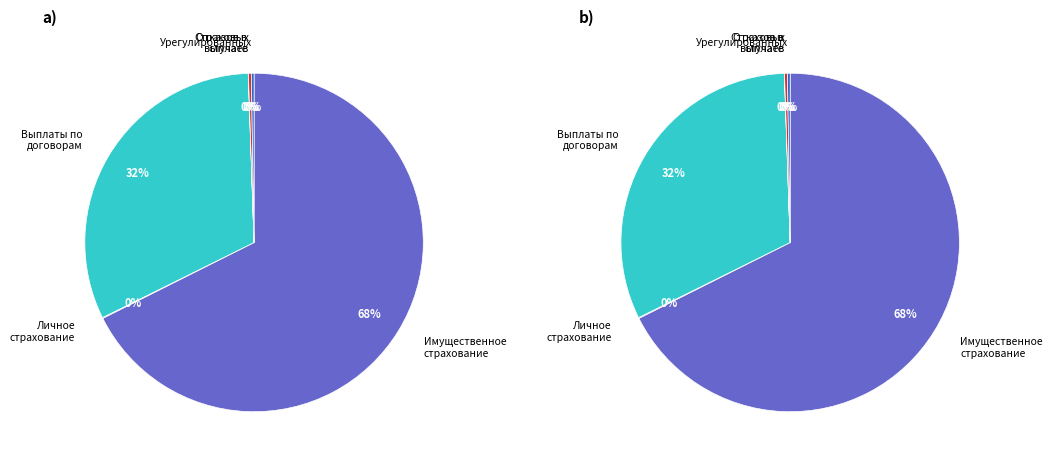

Which category accounts for the majority?

Имущественное страхование